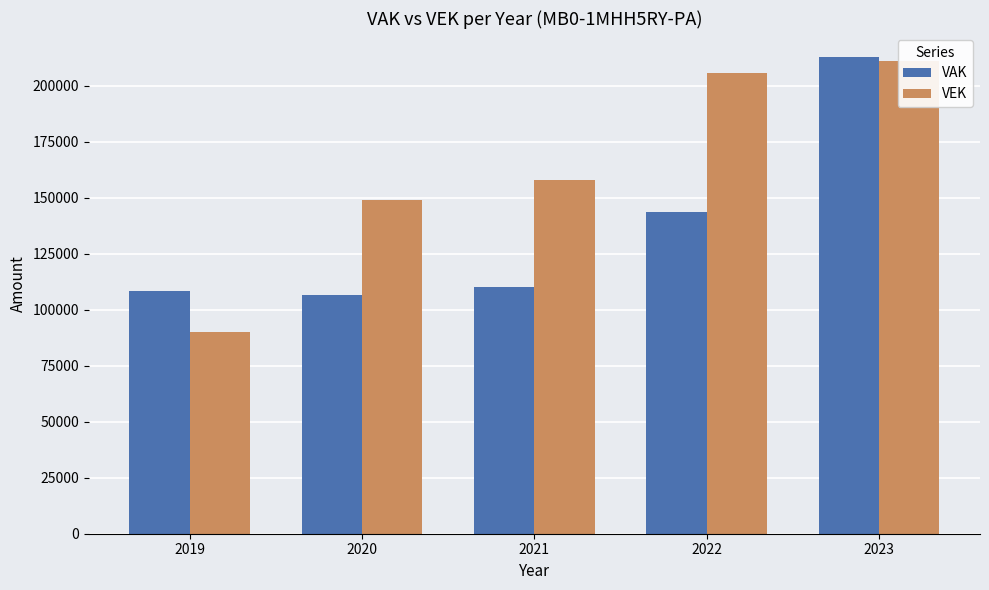

What is the value of the VAK bar at the 4th from the left?

143451